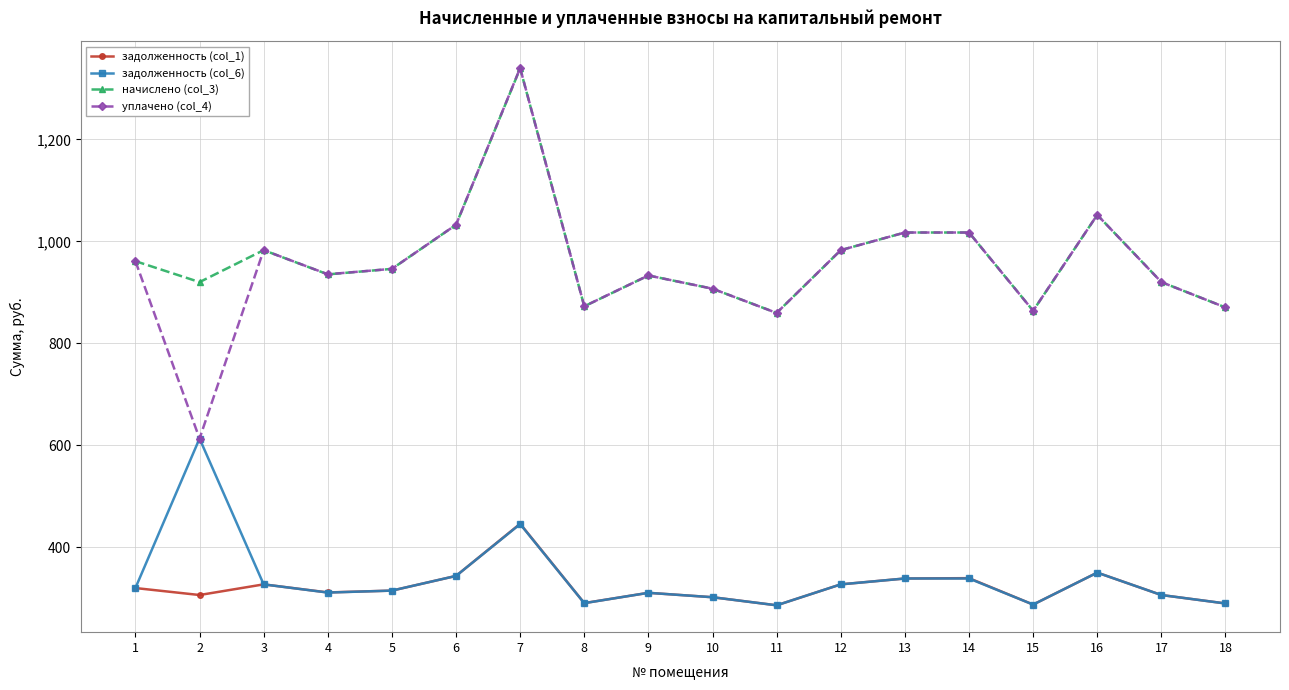

True or false: задолженность (col_1) and начислено (col_3) cross at least once.

False